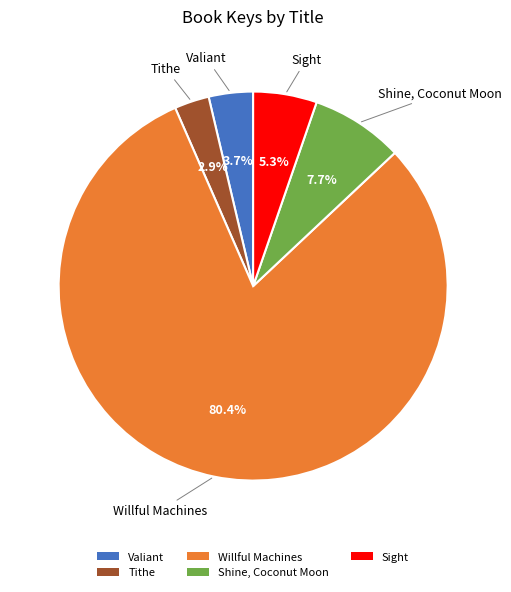

How many segments does this pie chart have?

5